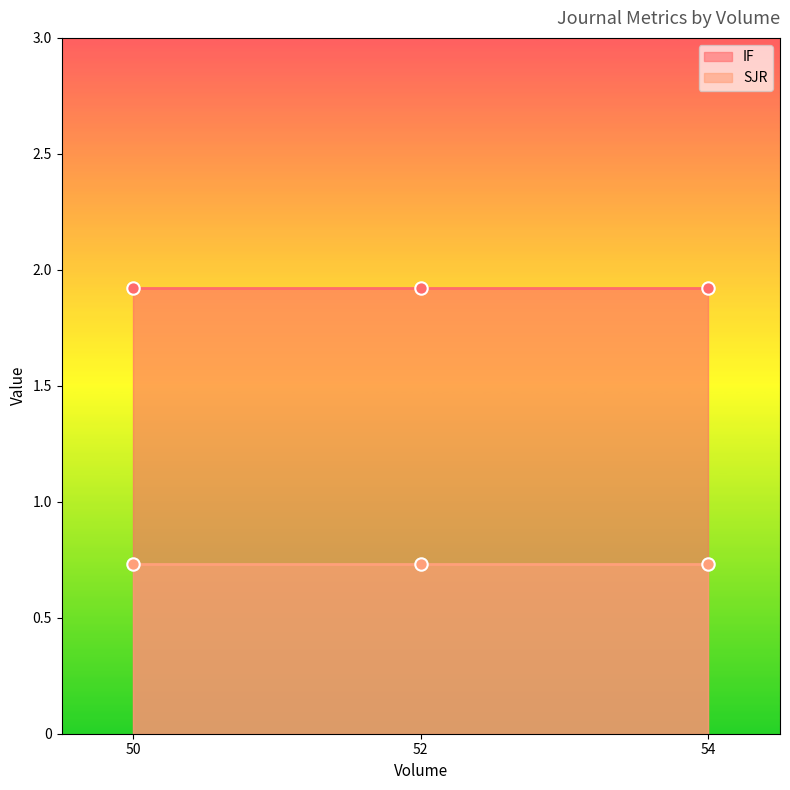

Which series reaches the minimum Y coordinate?

SJR